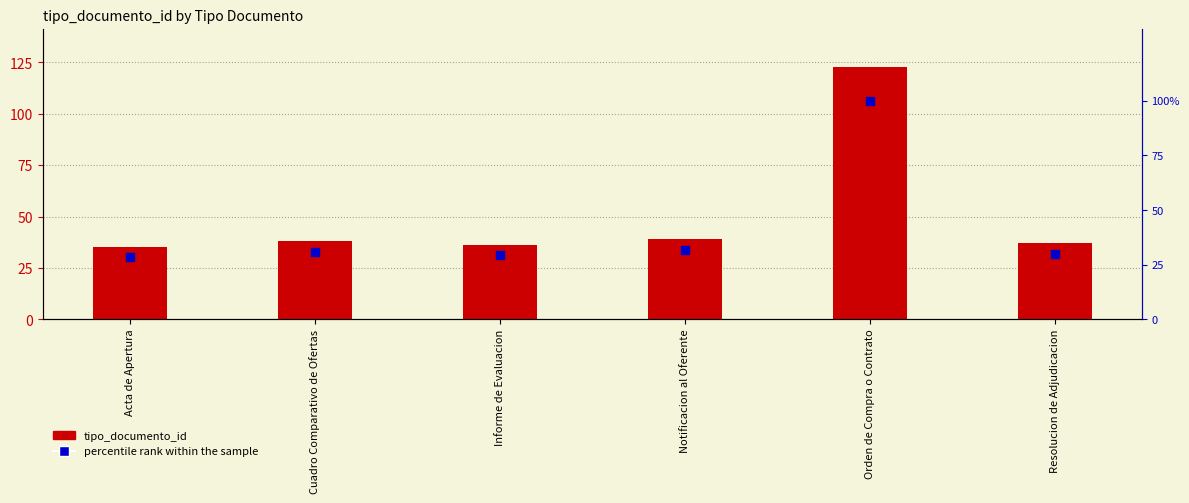

At which category is the sum across all series the highest?

Orden de Compra o Contrato